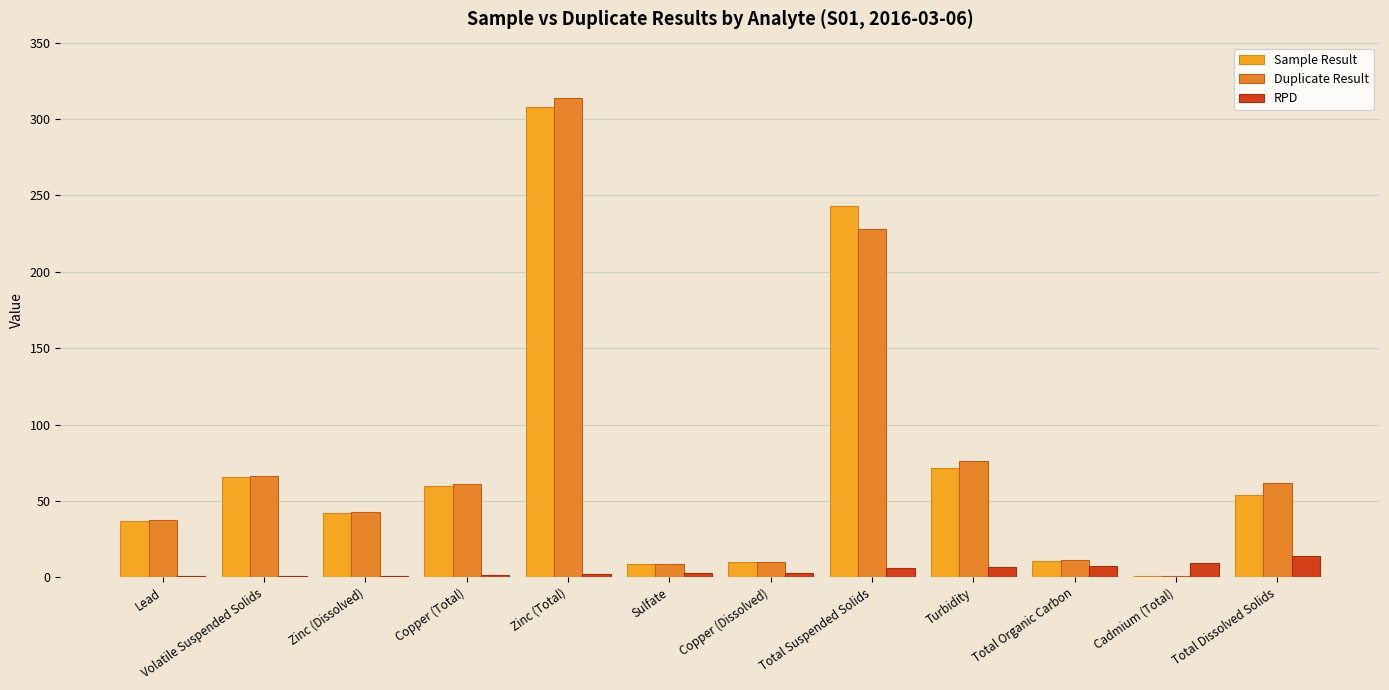

Rank the series by their maximum value, from lowest to highest.

RPD, Sample Result, Duplicate Result